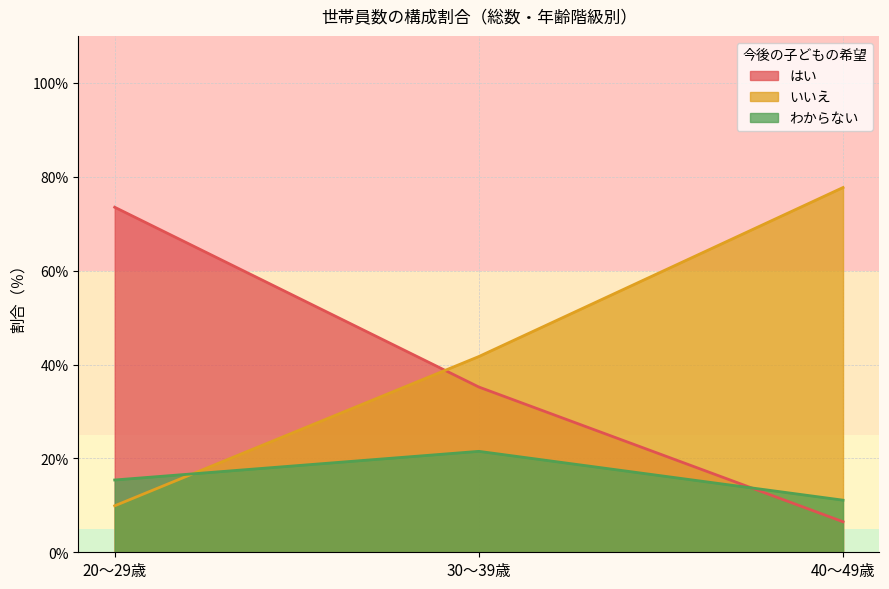

What is the difference between the highest and lowest values at 30～39歳?

20.2